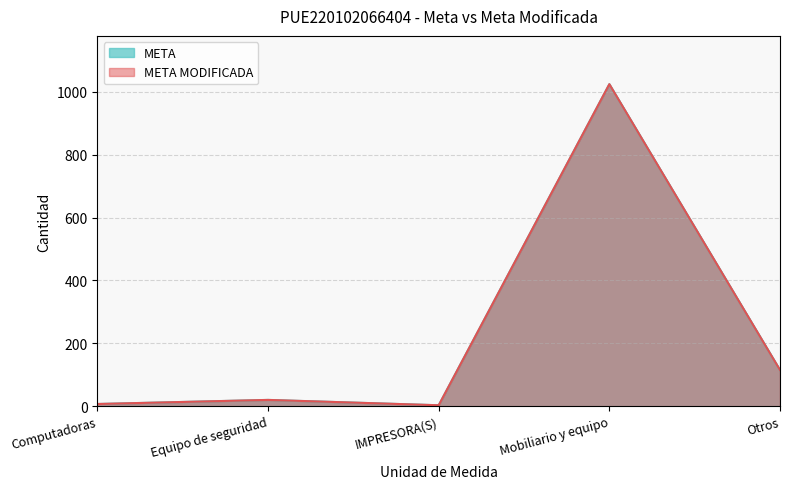

True or false: META MODIFICADA and META intersect in this chart.

False